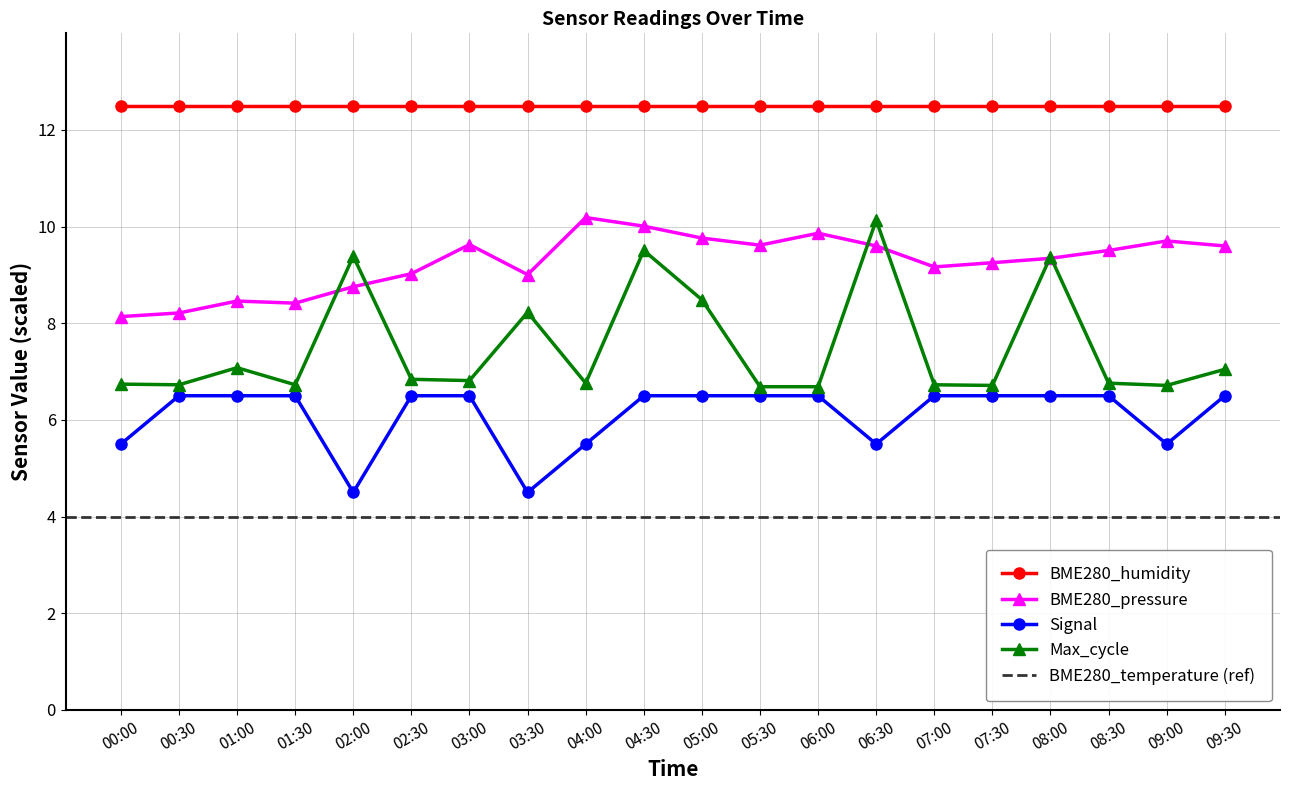

At which label does Signal first exceed 6?

00:30